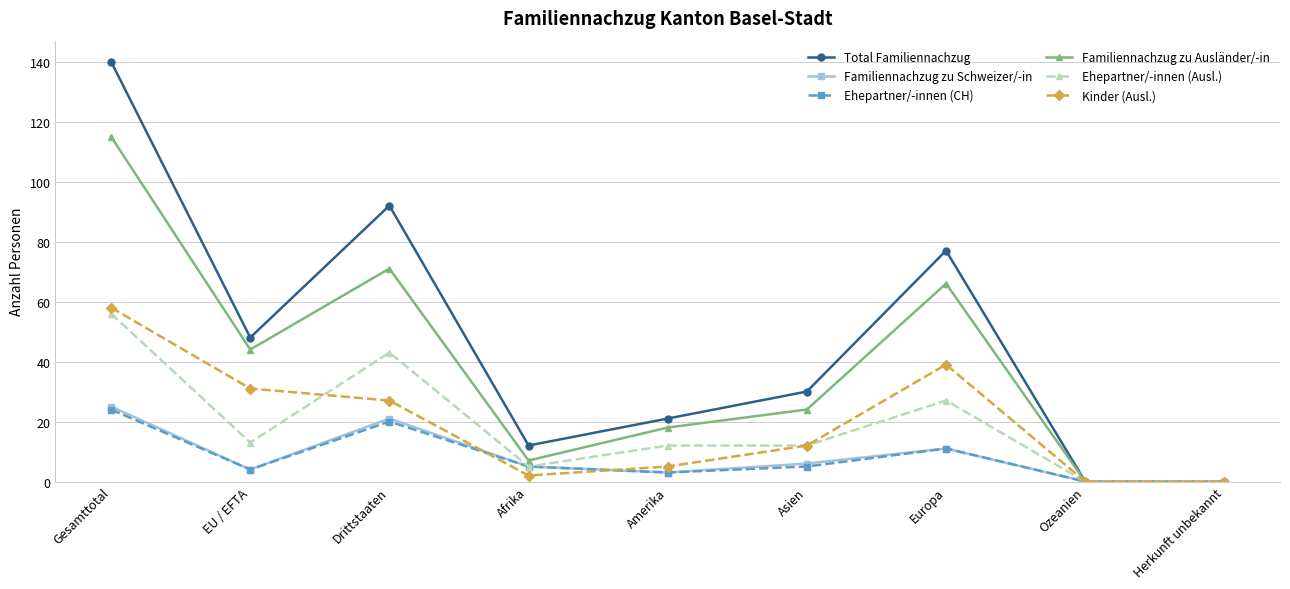

What is the maximum value shown in the chart?

140